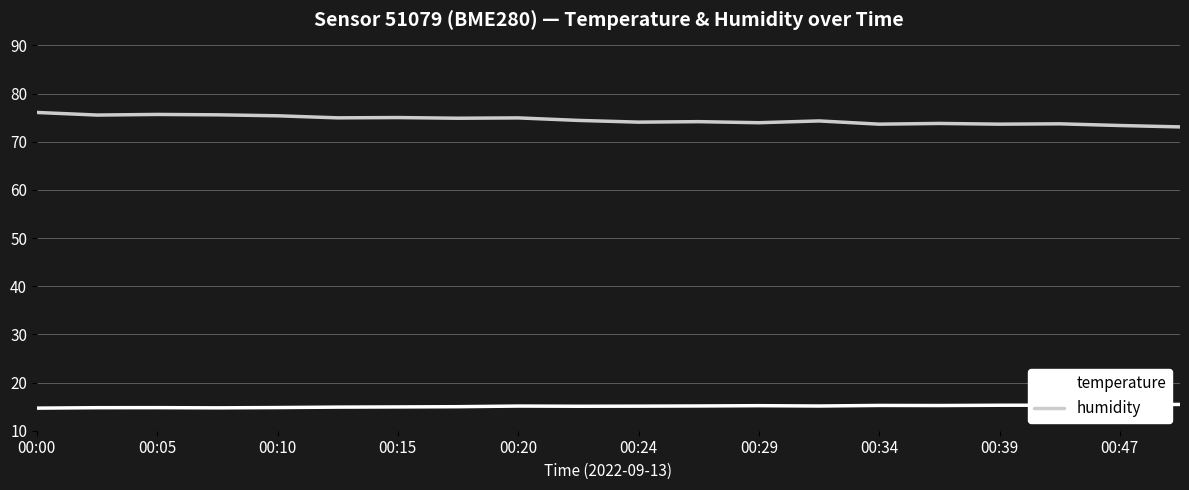

Which series has the largest total across all categories?

humidity